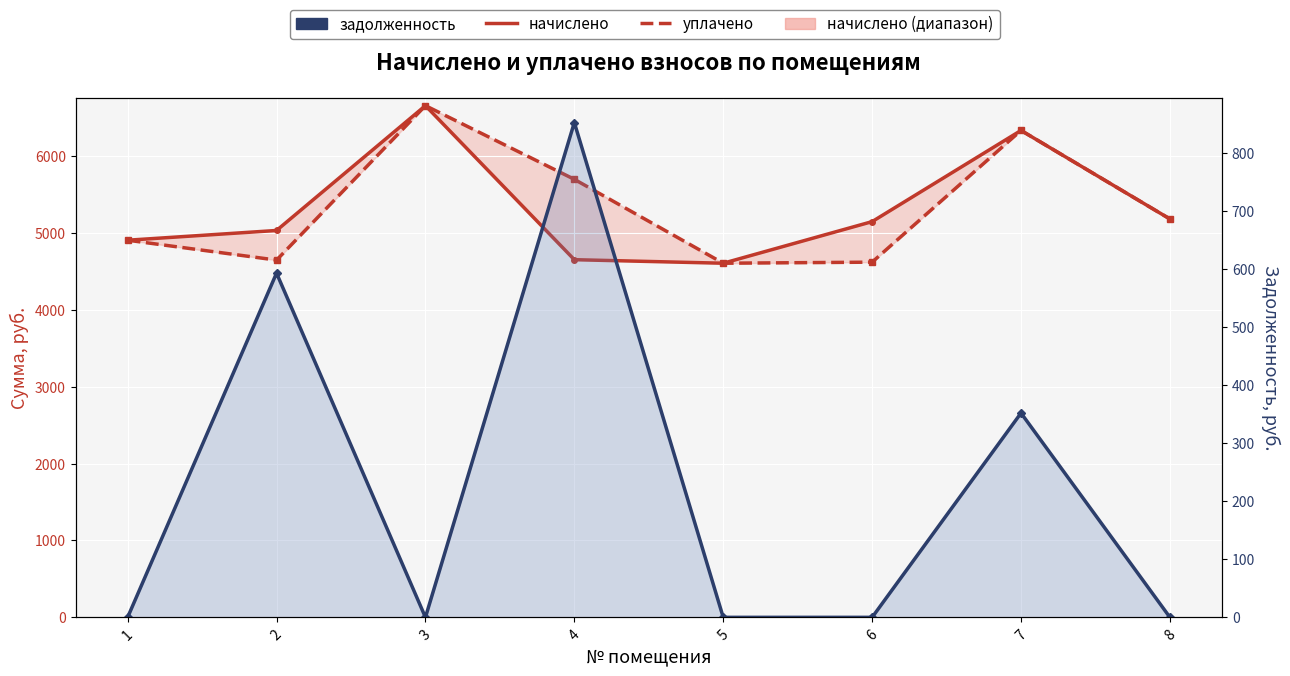

The начислено series shows 4907.5 at 1. True or false?

True